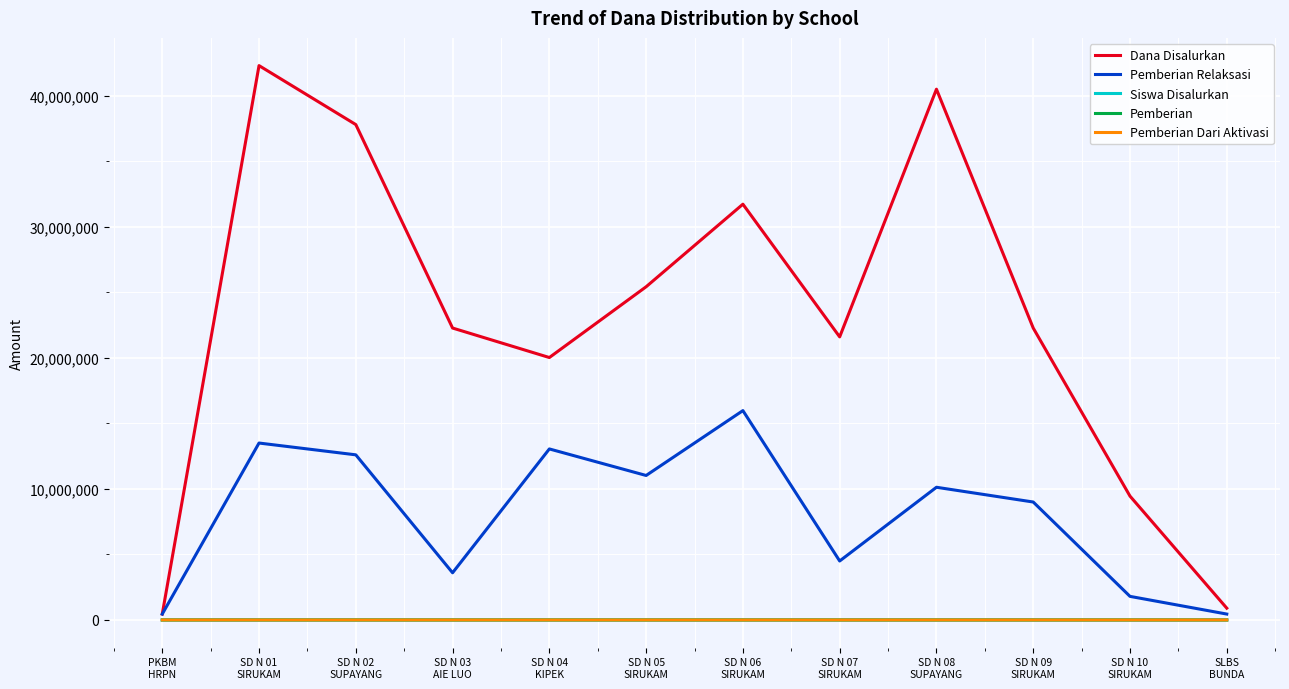

True or false: Pemberian Relaksasi and Pemberian Dari Aktivasi intersect in this chart.

False